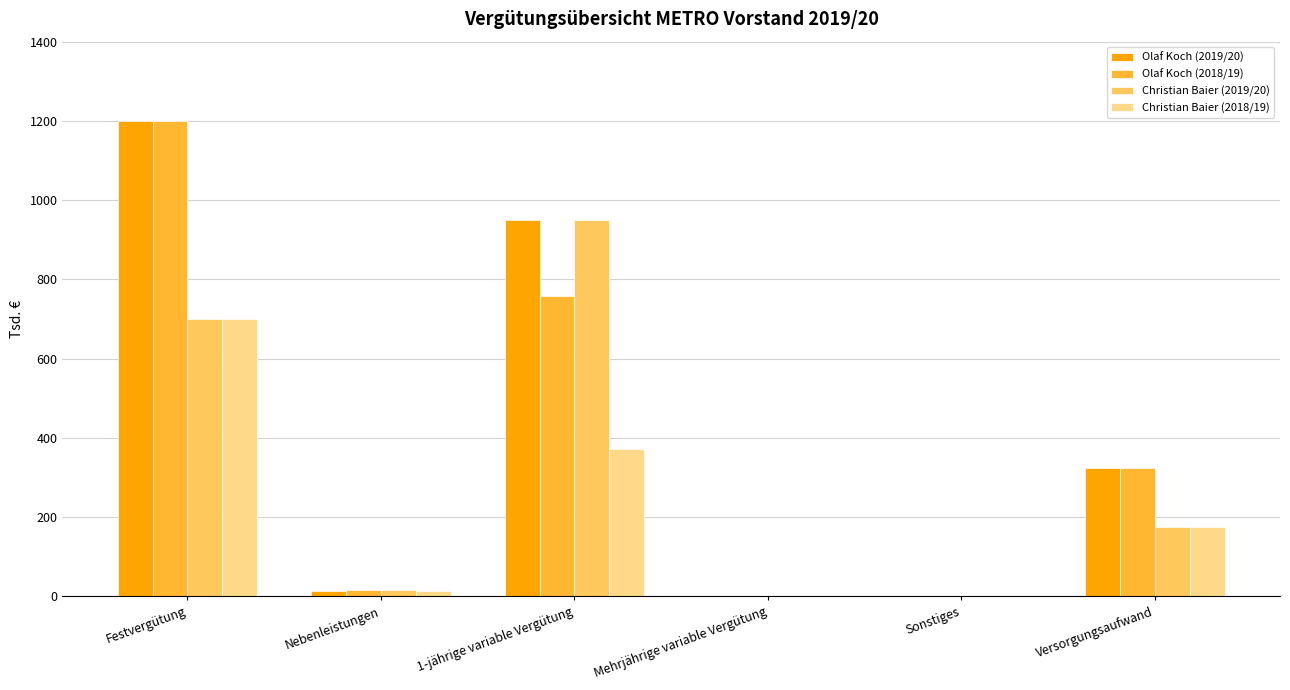

What is the sum of all Olaf Koch (2018/19) values?

2298